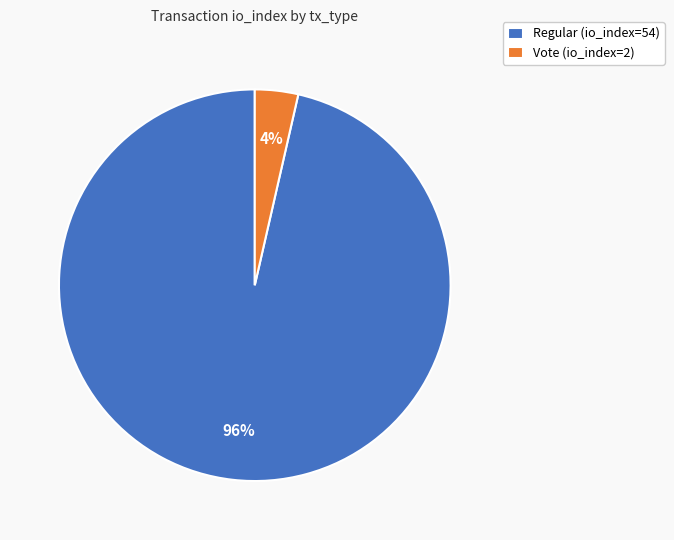

How many segments does this pie chart have?

2